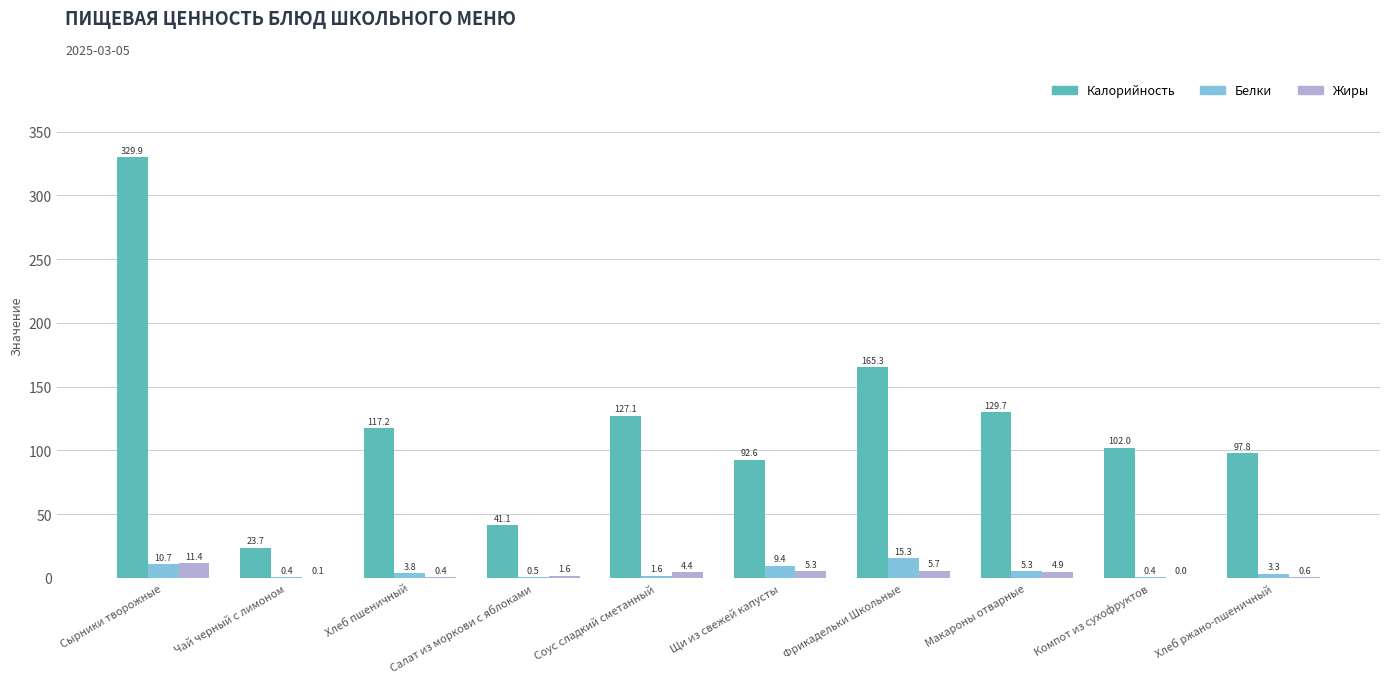

What are all the series names shown in the legend?

Калорийность, Белки, Жиры